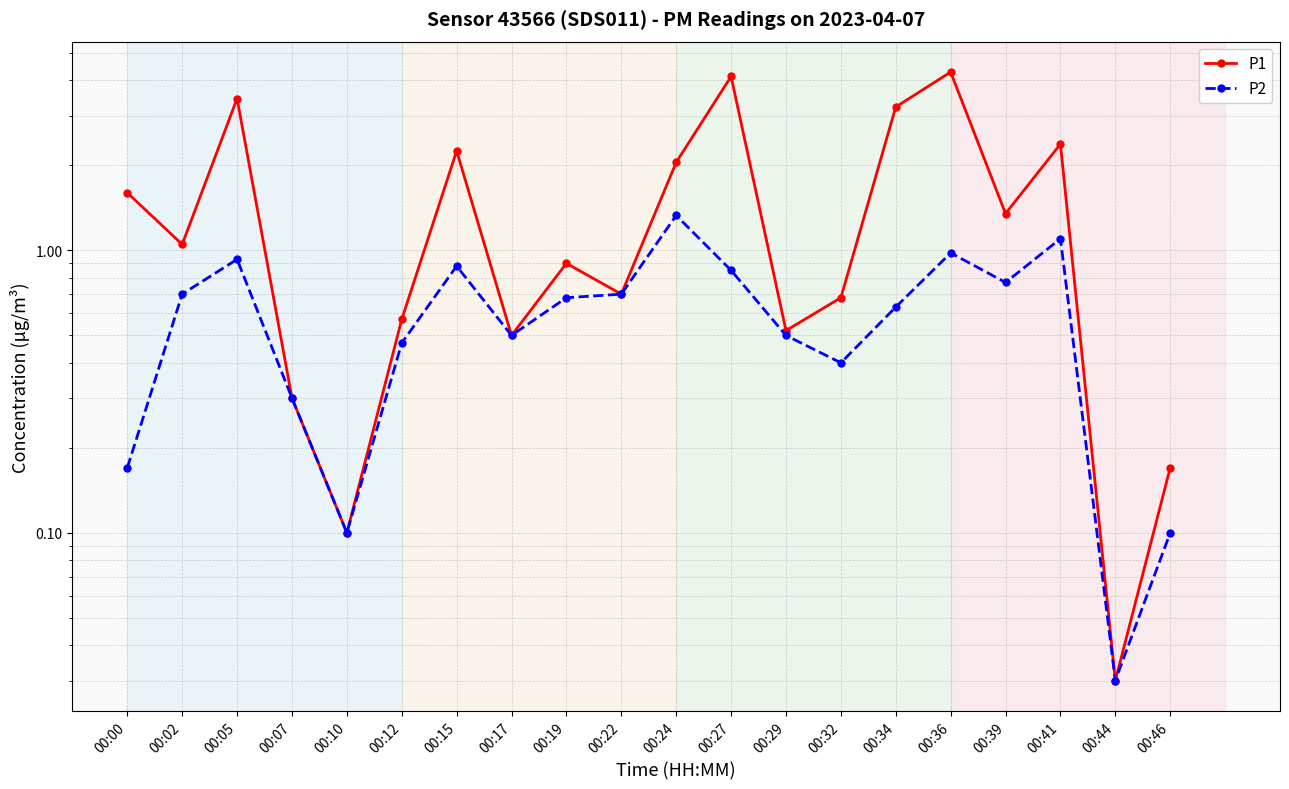

True or false: P2 and P1 intersect in this chart.

False